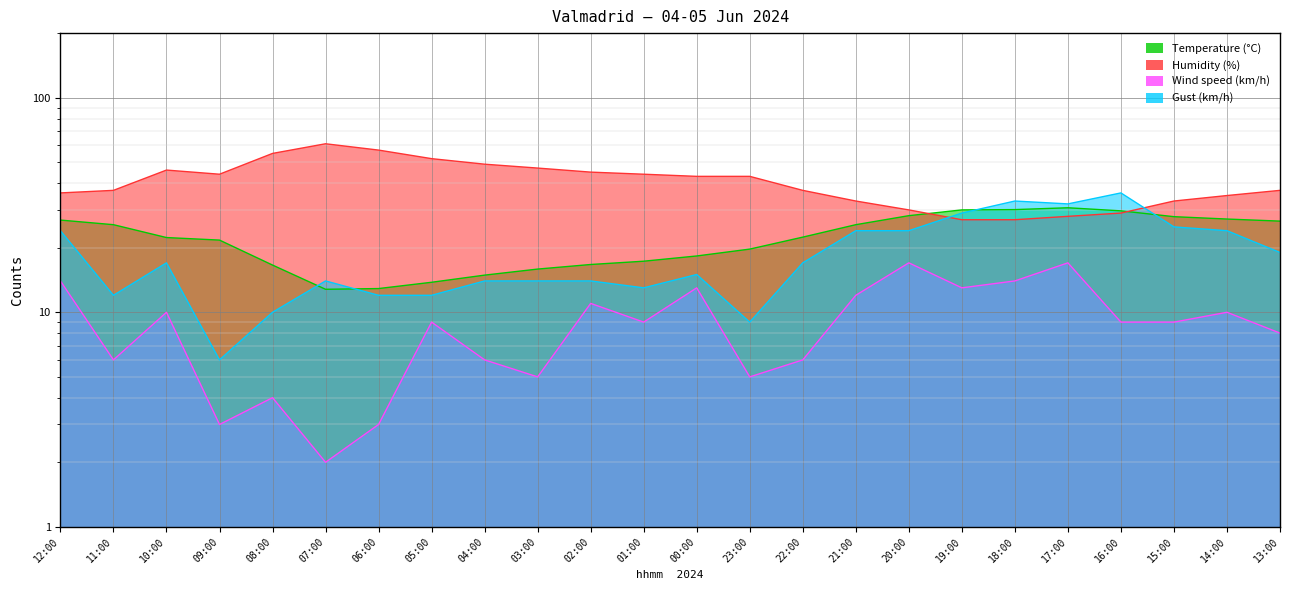

At which category does the chart reach its minimum across all series?

07:00